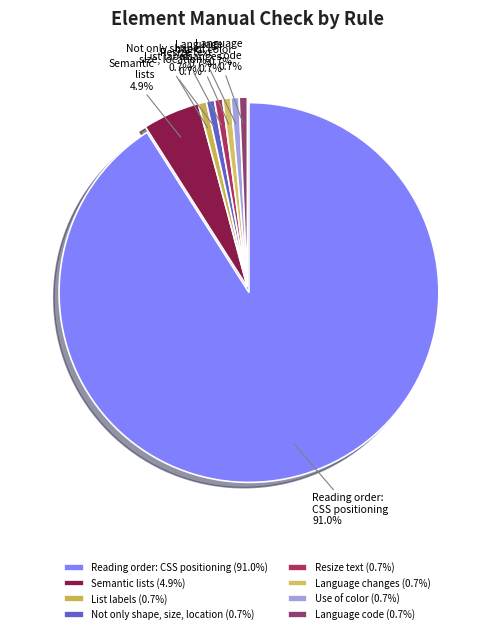

Combined, do Semantic lists and Reading order: CSS positioning account for over 50%?

Yes